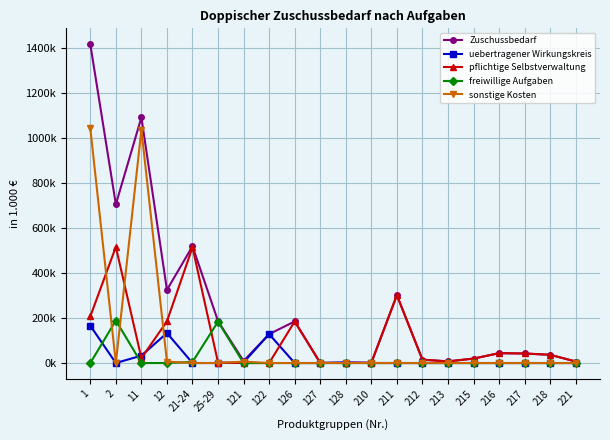

What are all the series names shown in the legend?

Zuschussbedarf, uebertragener Wirkungskreis, pflichtige Selbstverwaltung, freiwillige Aufgaben, sonstige Kosten